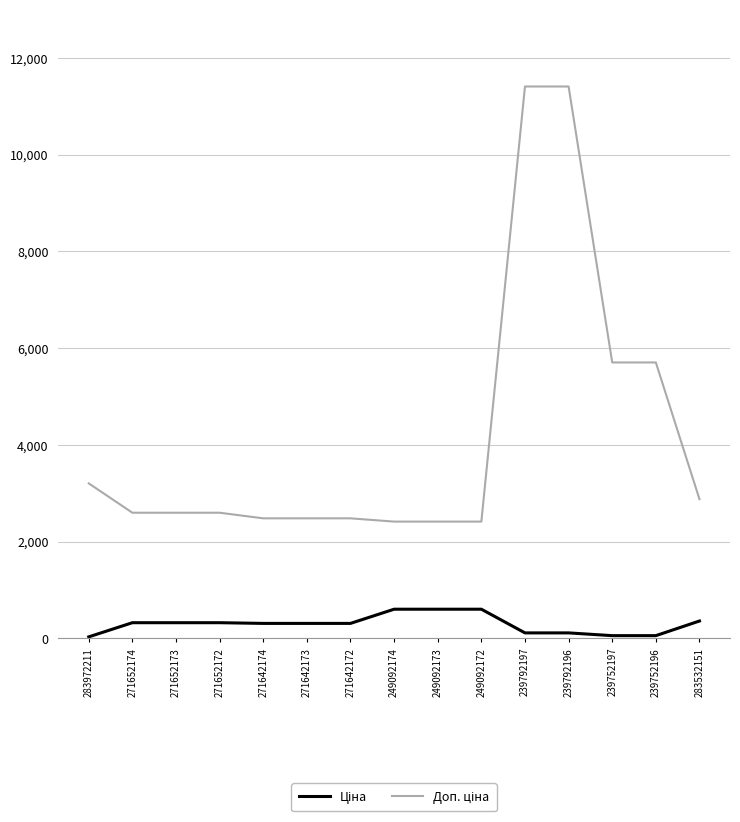

Does the chart display data point markers on the line(s)?

No